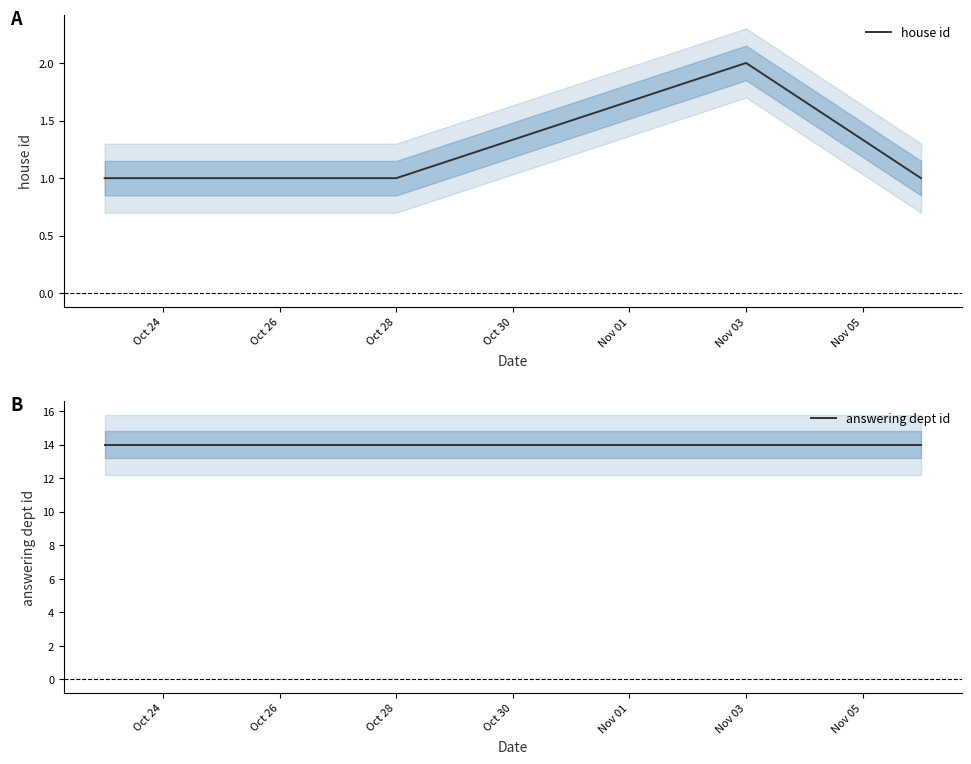

What is the average value of the answering dept id series?

14